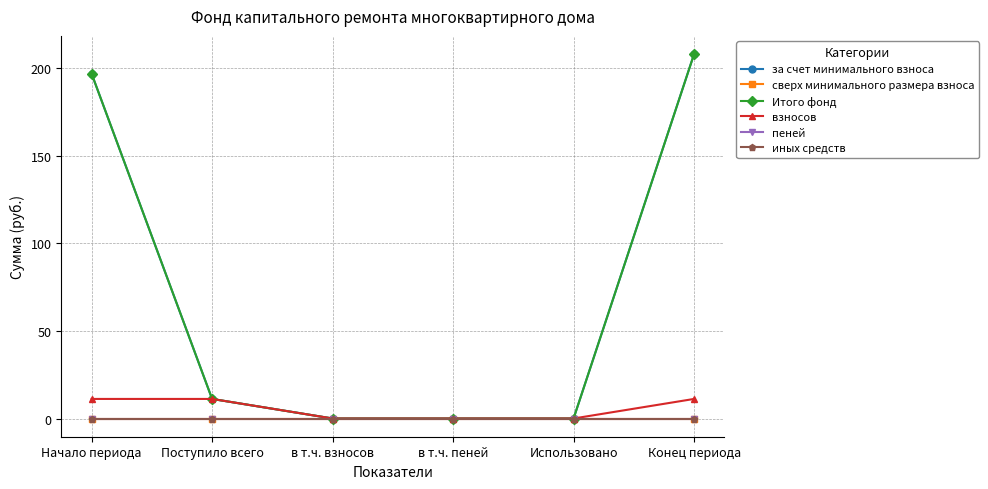

Does the chart have visible grid lines?

Yes